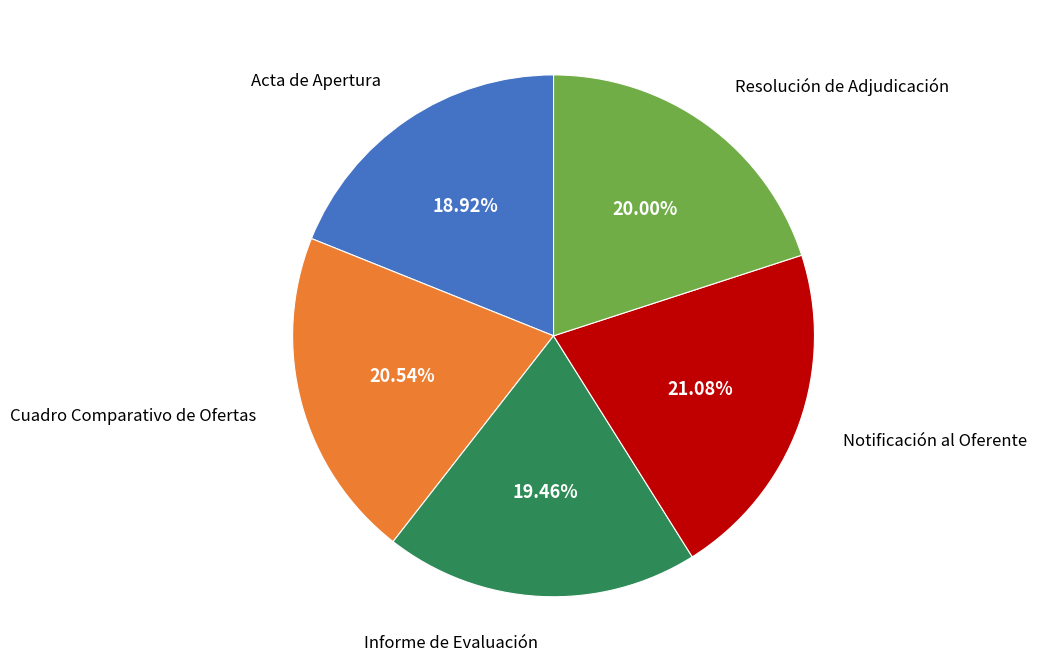

Is there a majority slice in this chart?

No